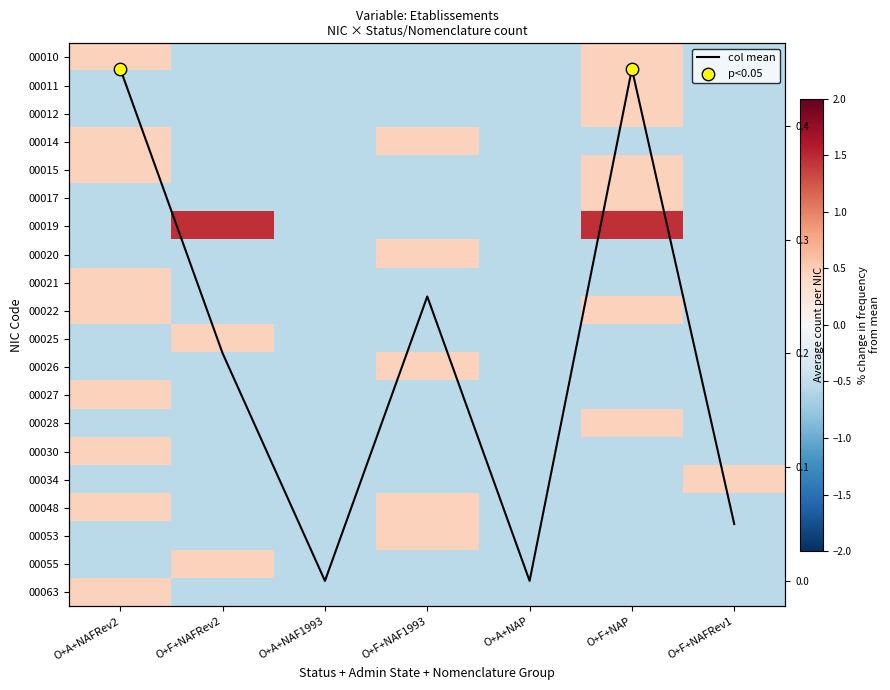

How many 00034 values are between 0 and 1?

1